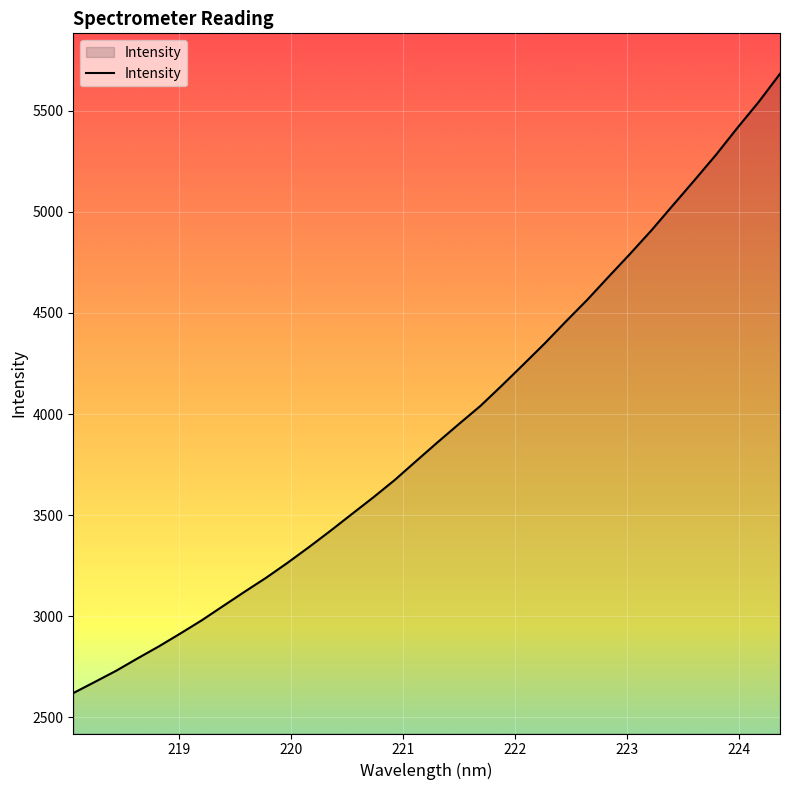

Does the chart display data point markers on the line(s)?

No